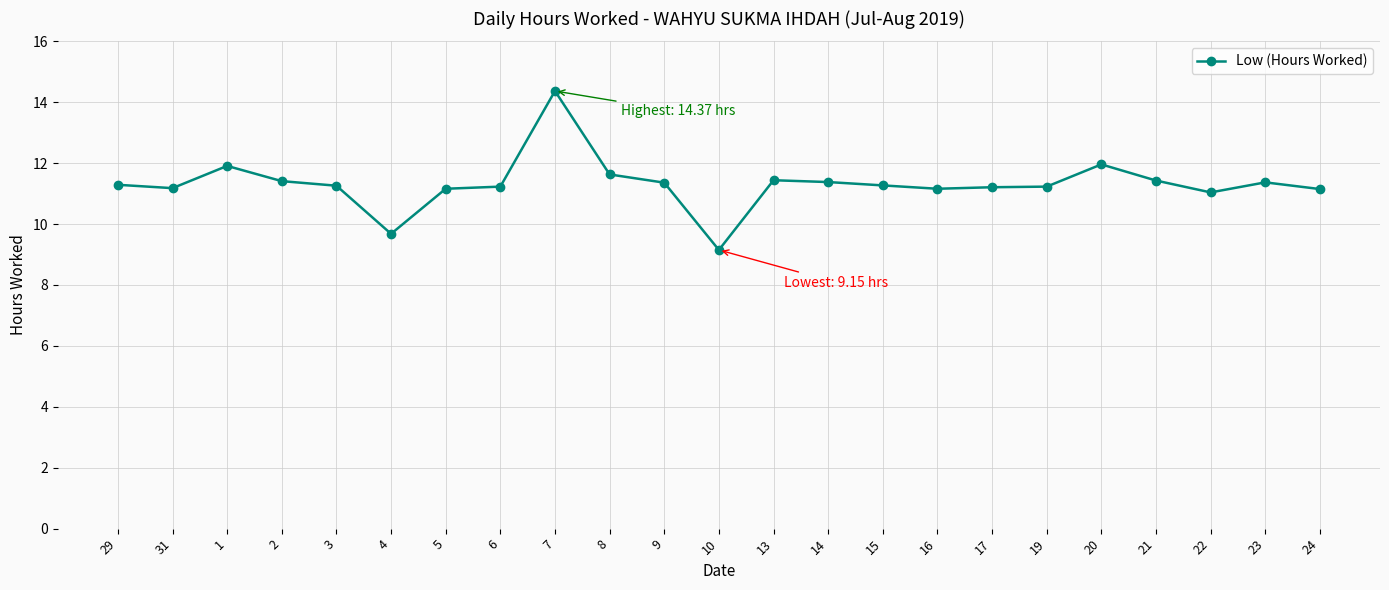

At which label does the data first exceed 11?

29